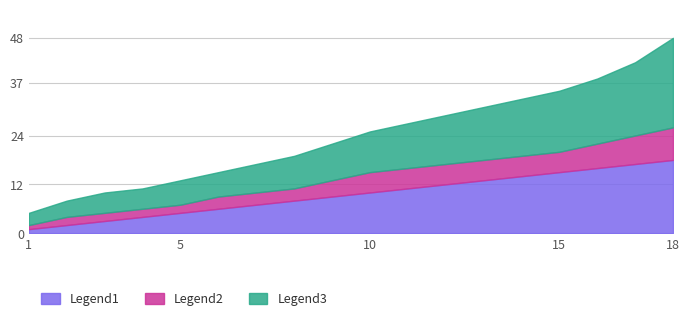

Which series has the largest total across all categories?

Legend3